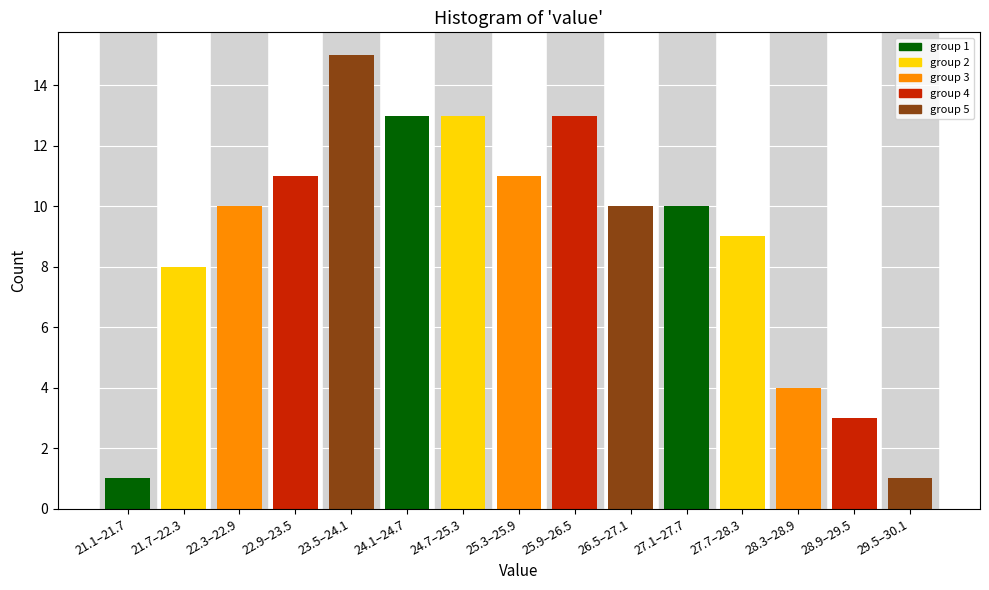

Reading left to right, what are all the values shown in this chart?

1	8	10	11	15	13	13	11	13	10	10	9	4	3	1